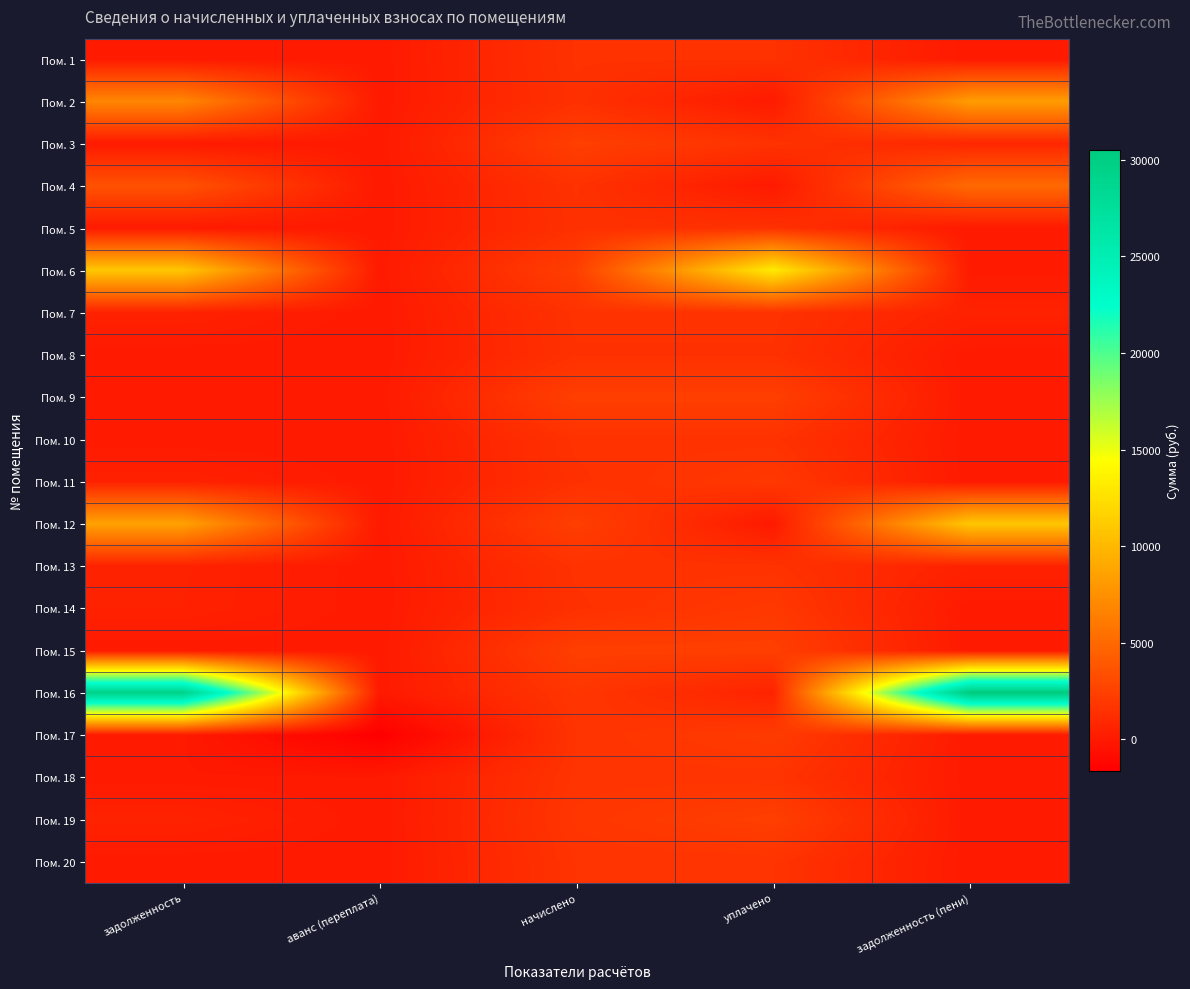

Between начислено and задолженность (пени), which series saw the biggest shift?

Пом. 16